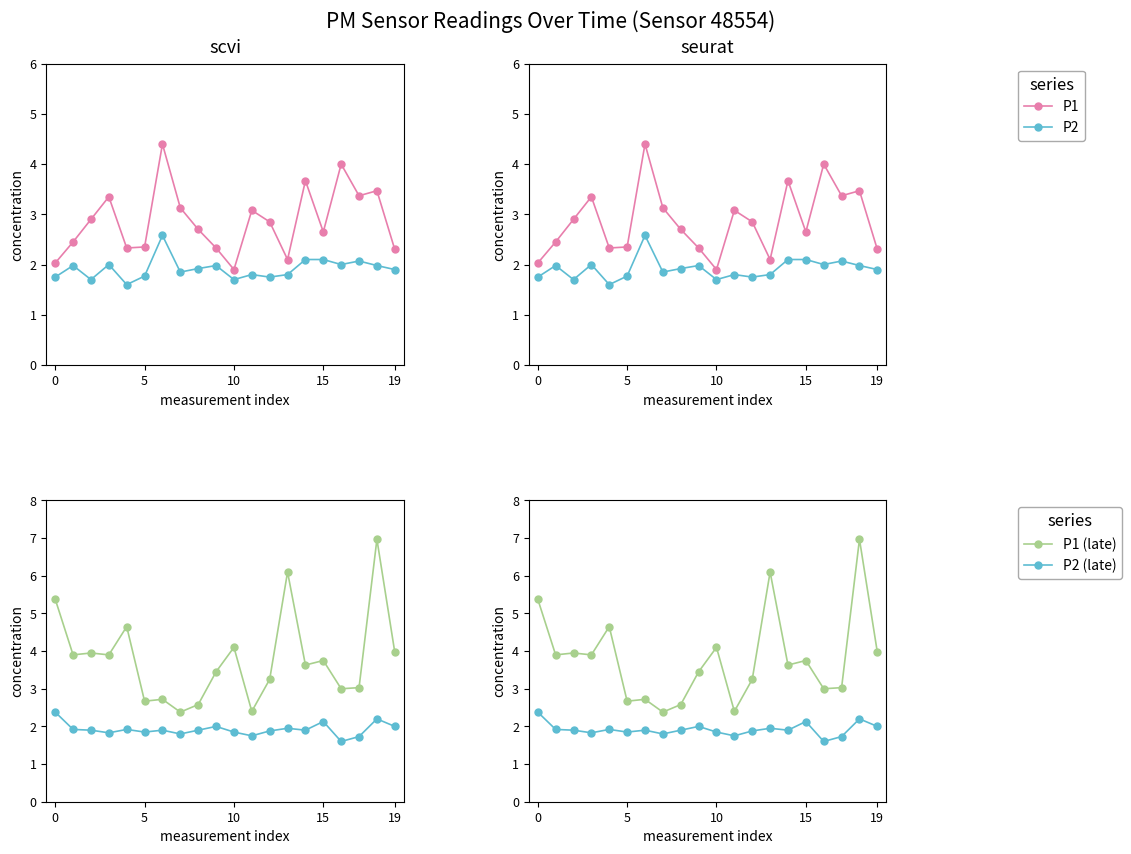

True or false: P1 (late) and P2 intersect in this chart.

False